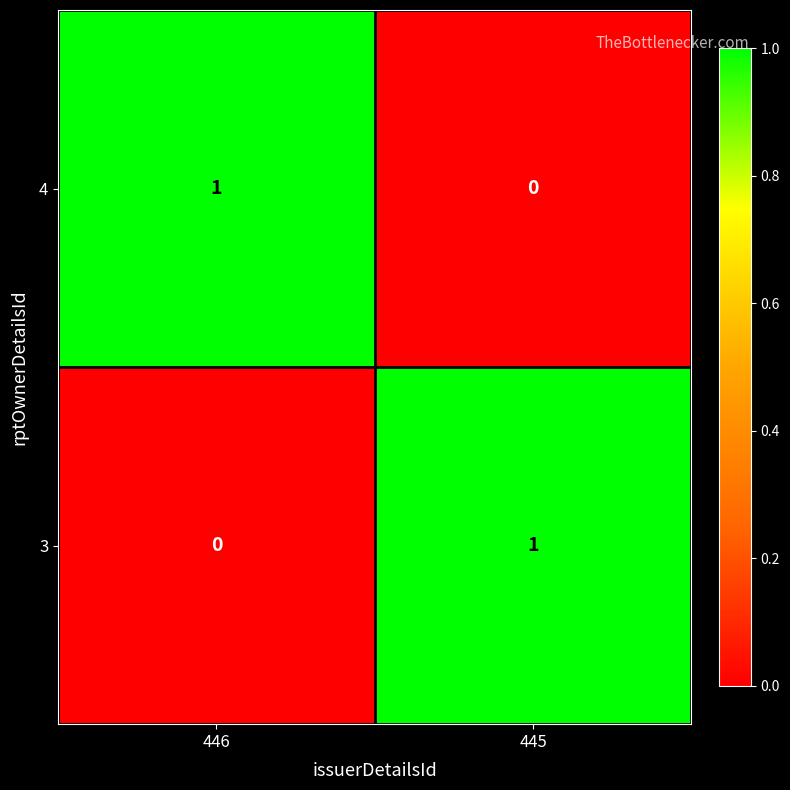

Is it true that 4 equals 1 at 446?

True